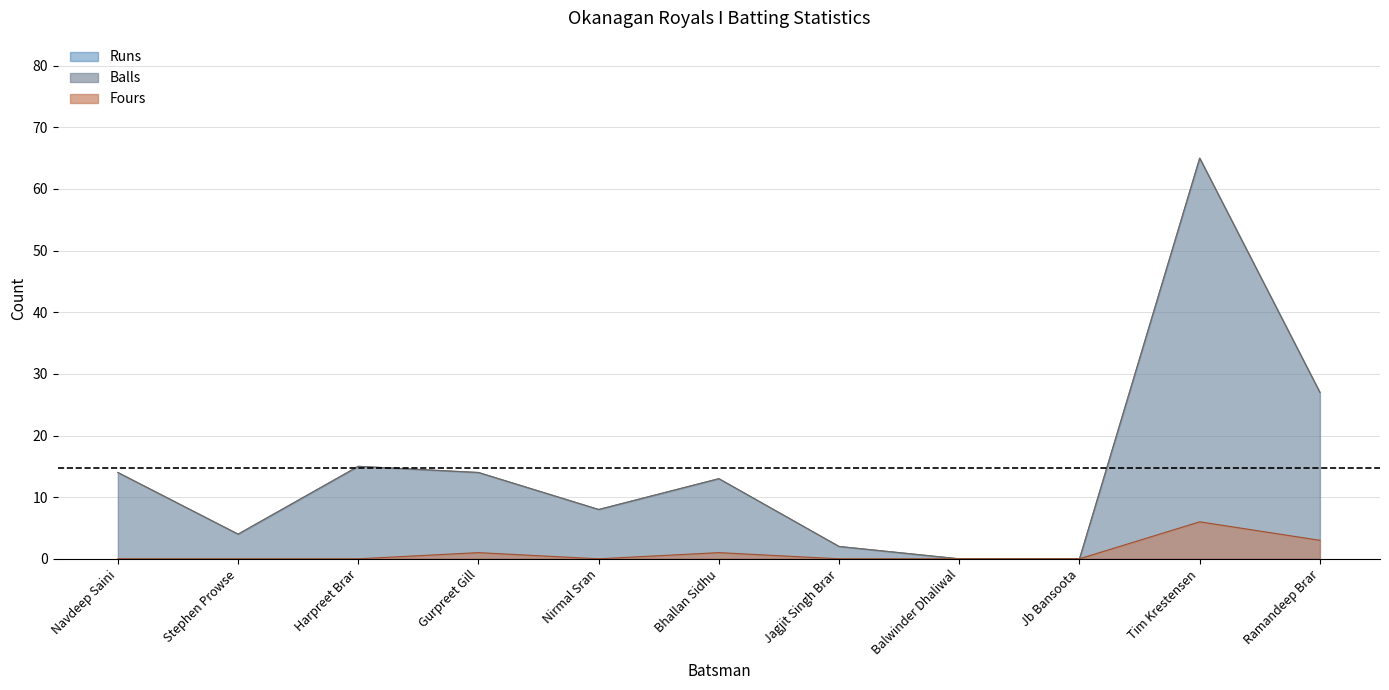

Reading left to right, list all the values displayed in this chart.

Runs: 14	4	15	14	8	13	2	0	0	65	27
Balls: 14	4	15	14	8	13	2	0	0	65	27
Fours: 0	0	0	1	0	1	0	0	0	6	3